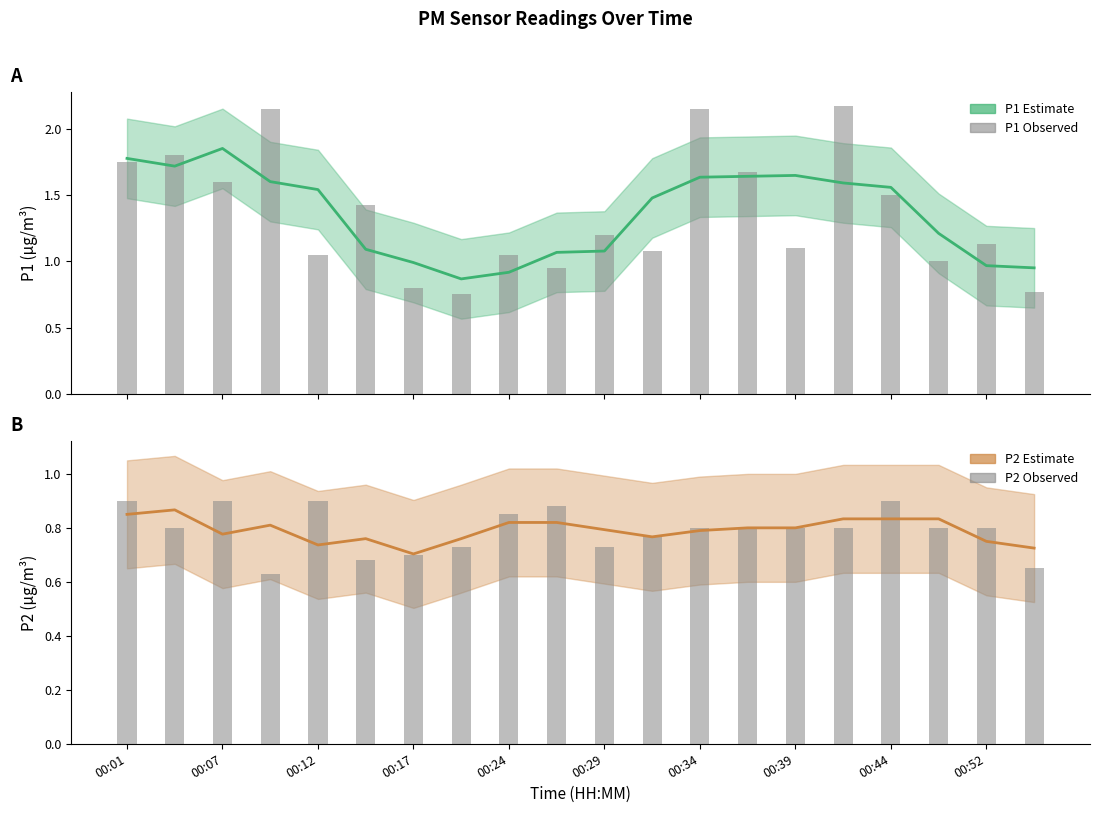

The value of P2 estimate at 00:07 is 1.3. True or false?

False